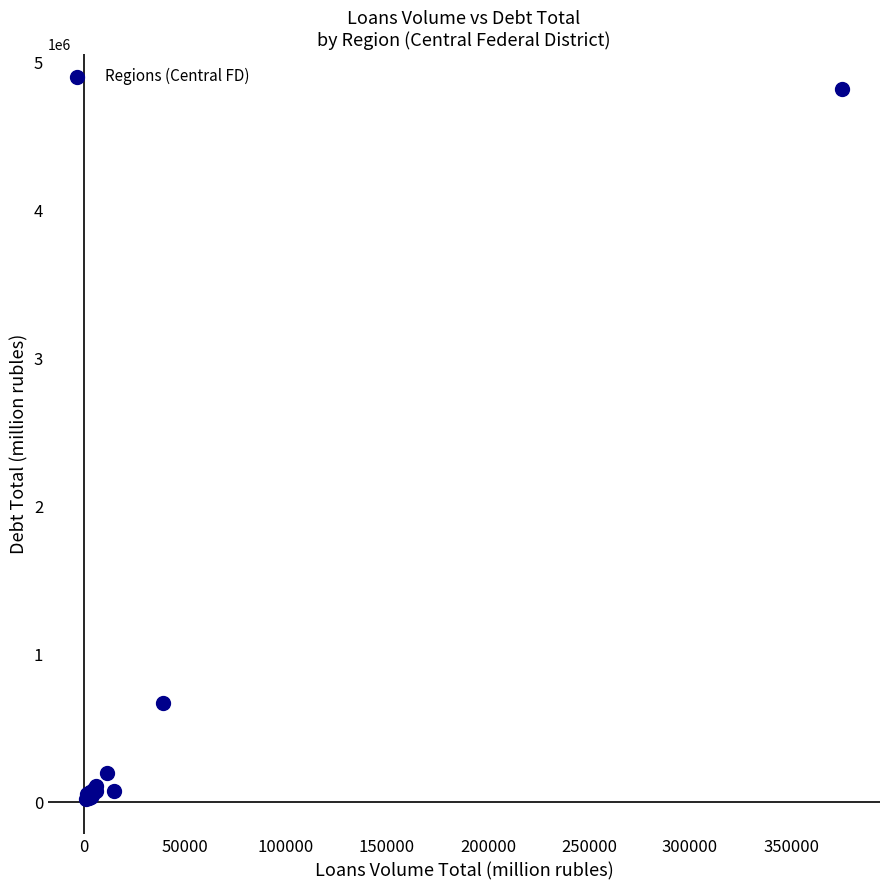

What Y value in the scatter plot is closest to 2419729?

671237